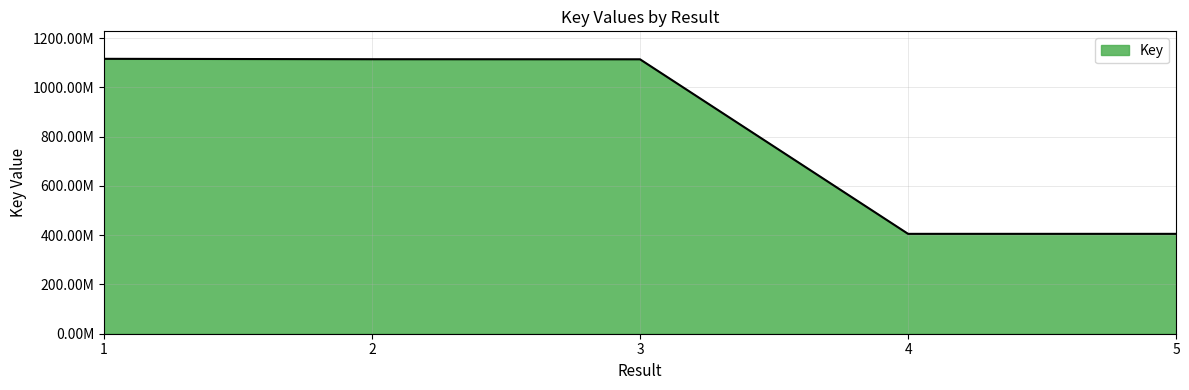

Which has a higher value, 5 or 3?

3